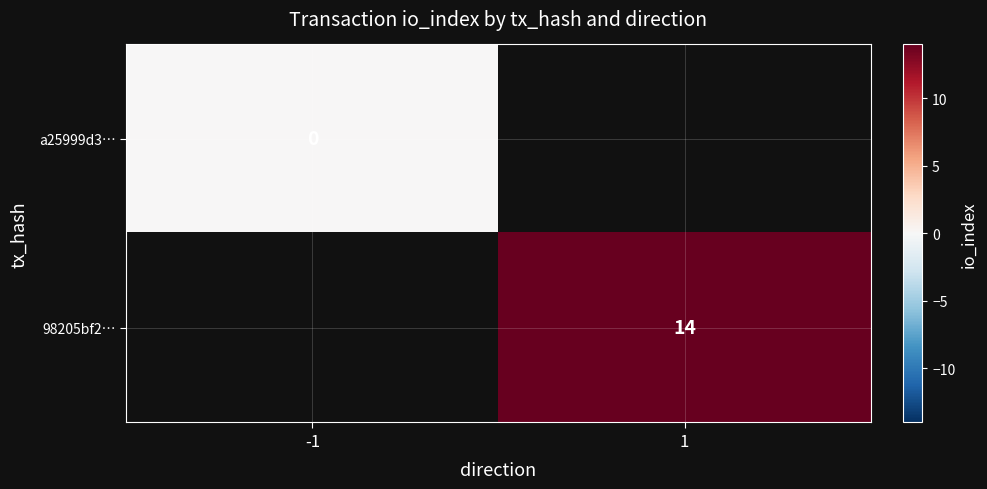

Is the value of 98205bf2… at 1 greater than the value of a25999d3… at -1?

Yes